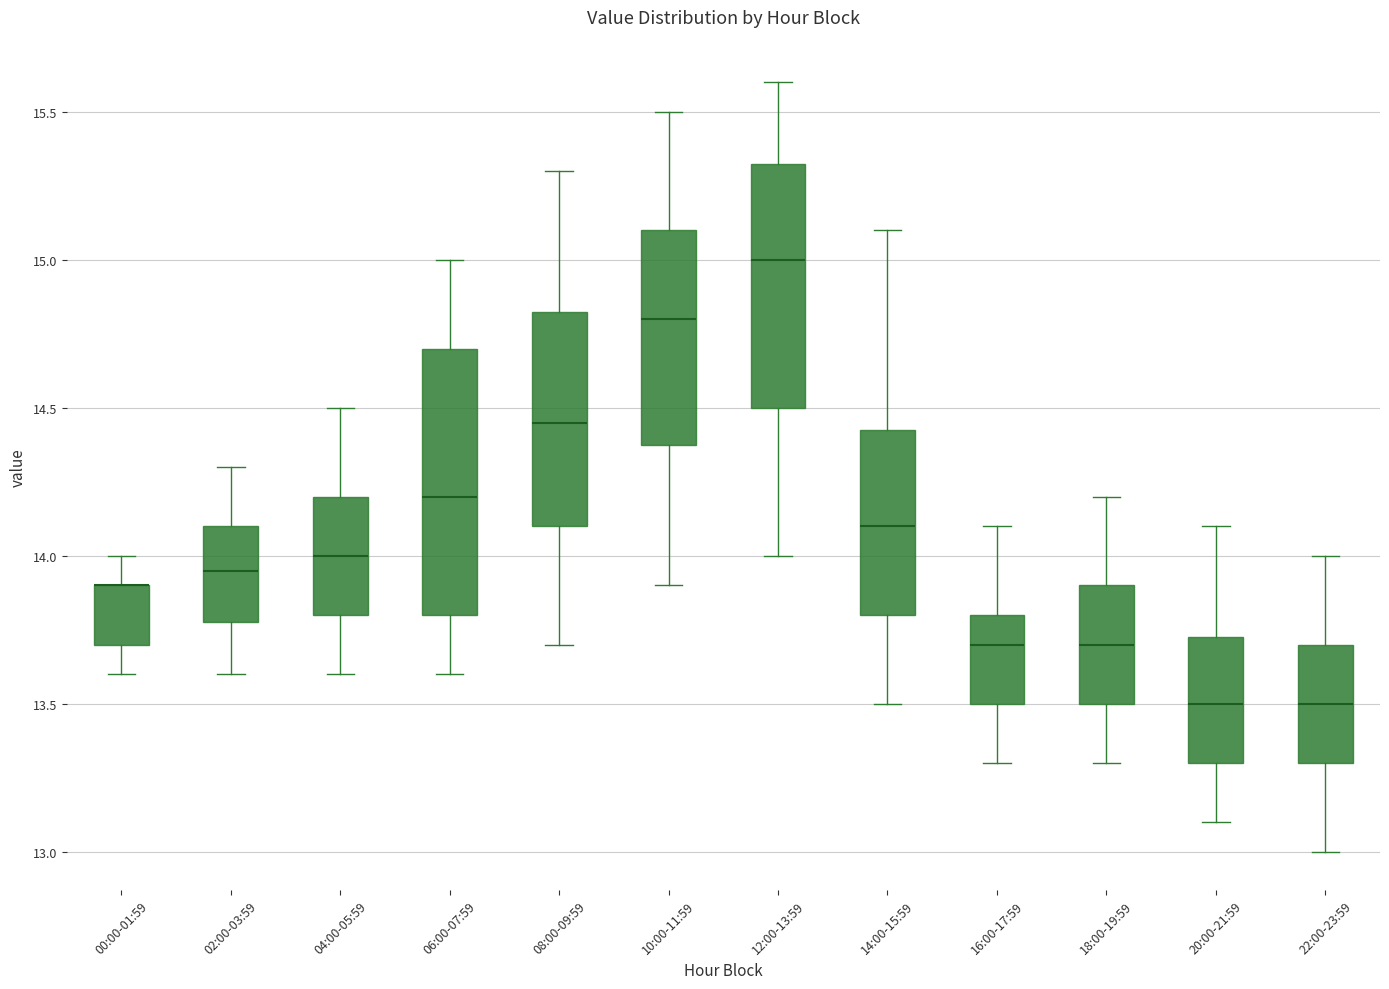

Where does the upper whisker of the box for 00:00-01:59 end on the y-axis? The values are not printed on the chart, so give them approximately, as read against the axis.

14.00